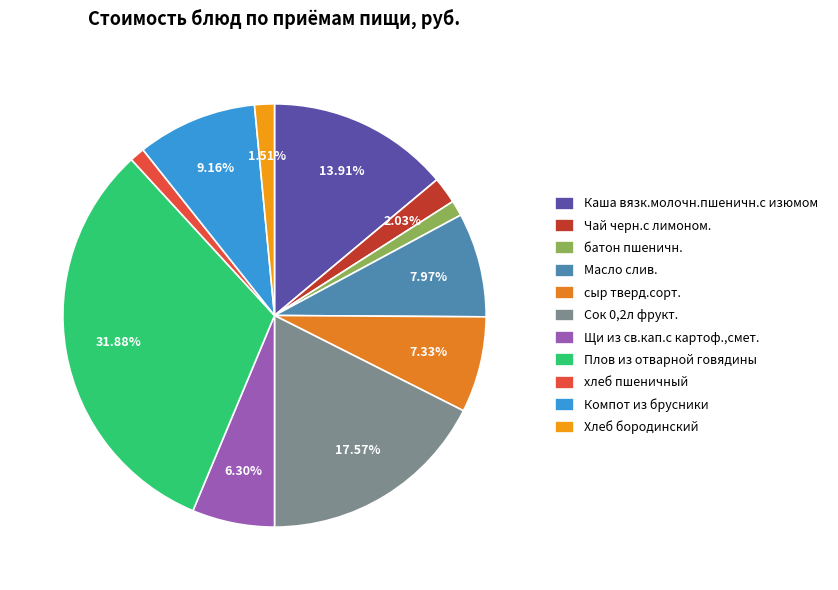

True or false: Сок 0,2л фрукт. accounts for 7% of the total.

False